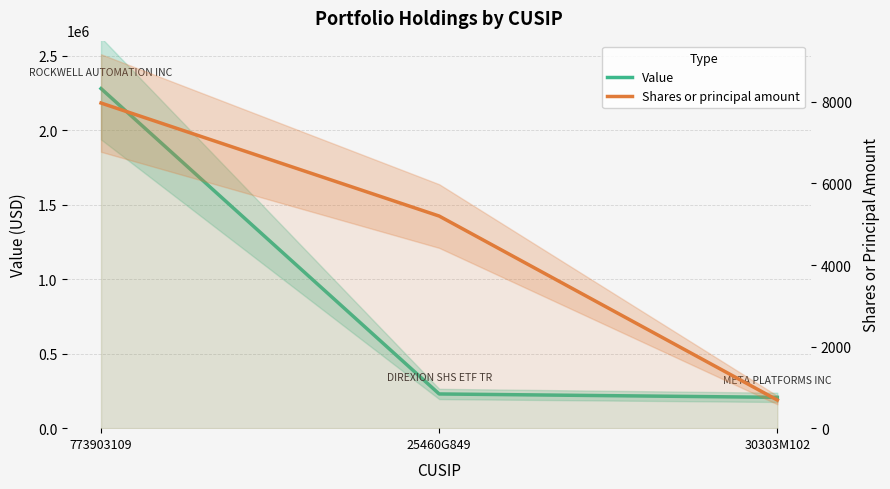

Is the value of Shares or principal amount at 30303M102 greater than the value of Value at 30303M102?

No